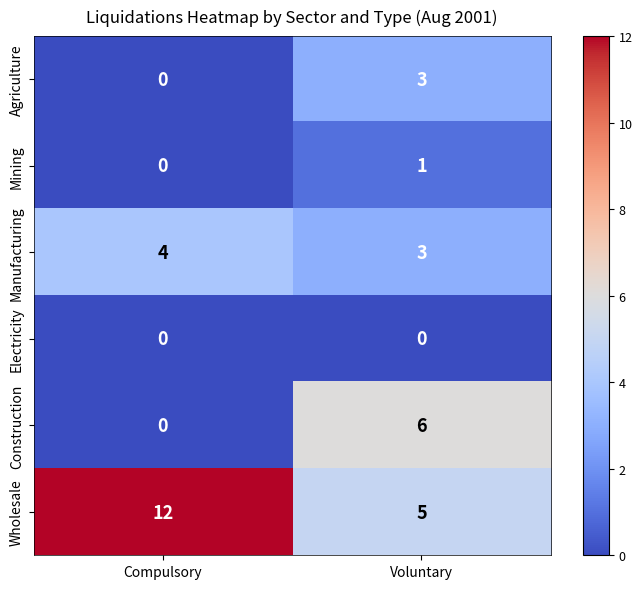

What is the sum of all Construction values?

6